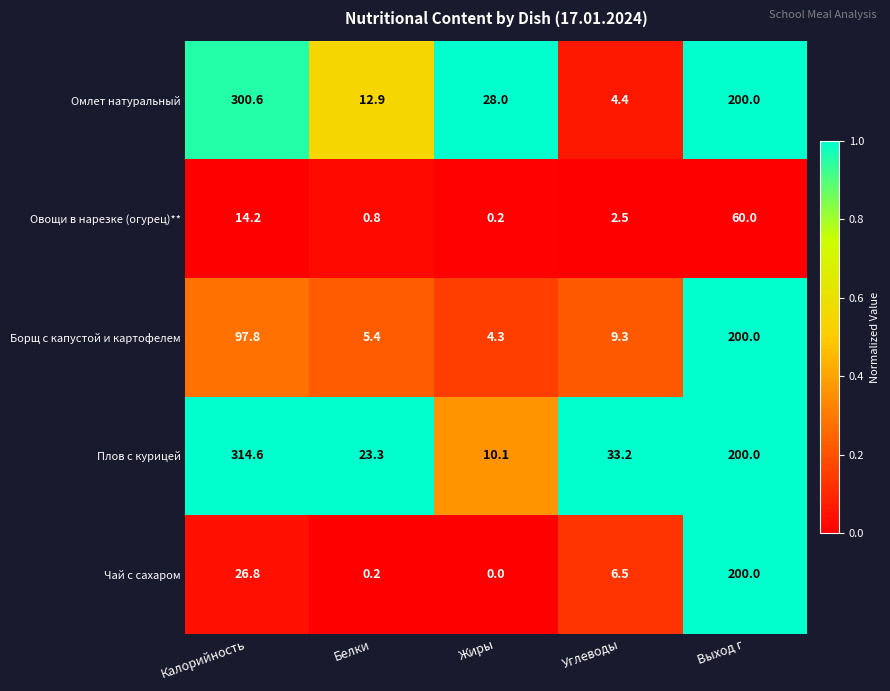

At which category is the sum across all series the highest?

Выход г